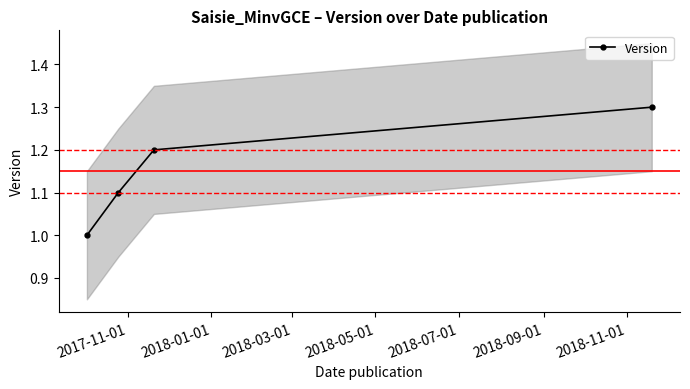

Does the chart display data point markers on the line(s)?

Yes